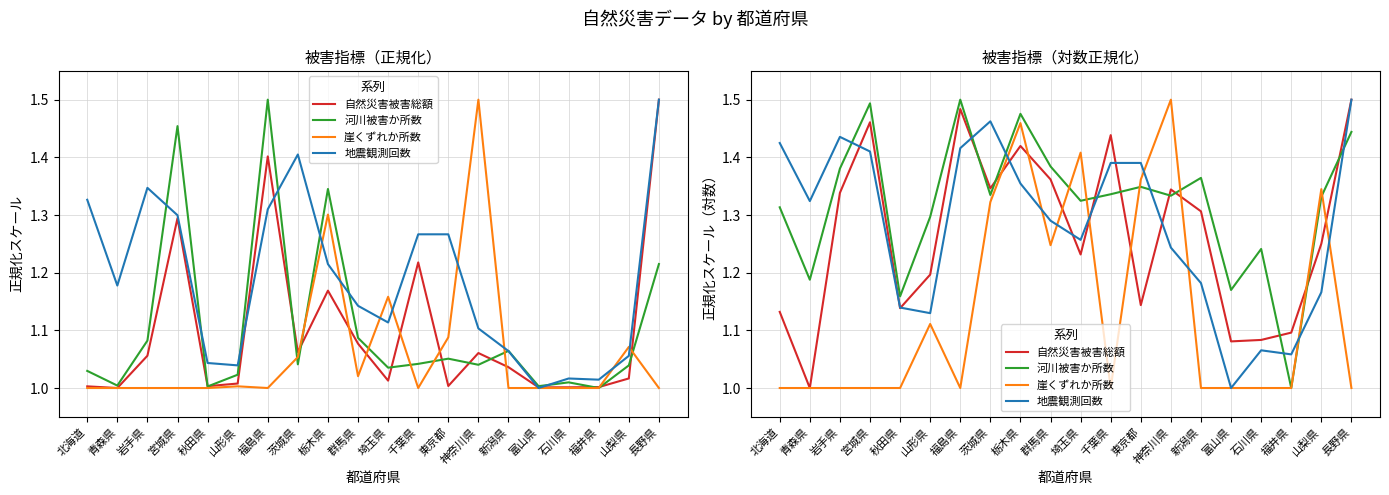

What is the difference between the highest and lowest values at 茨城県?

0.1